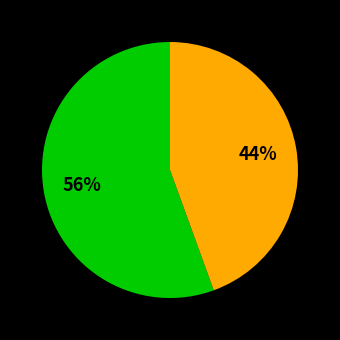

Does any single category account for the majority?

Yes